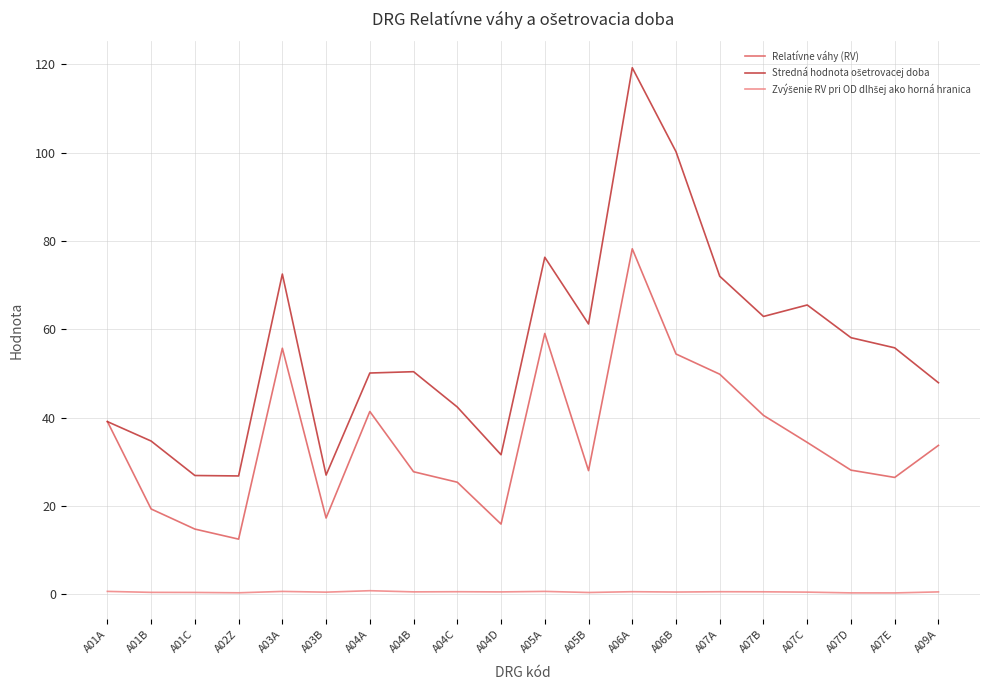

At how many categories does at least one series exceed 116?

1